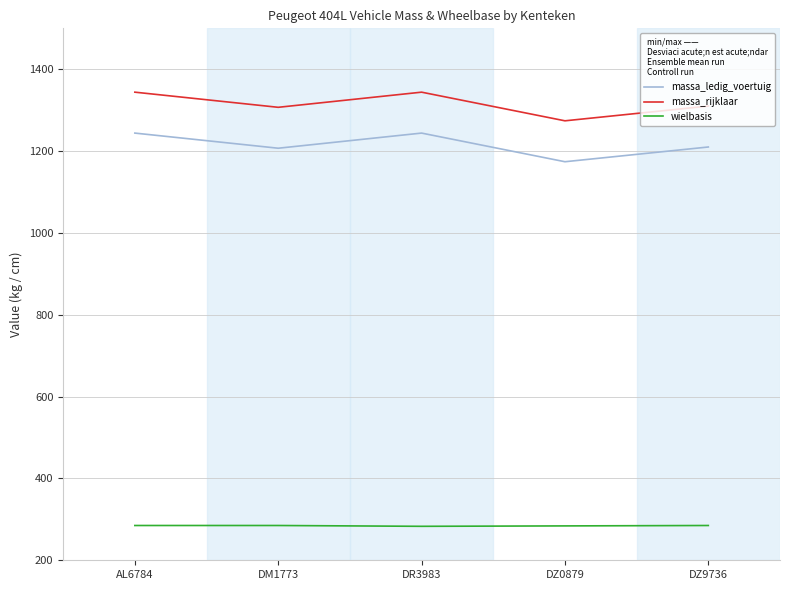

True or false: massa_ledig_voertuig has more than 0 points higher than both neighbors.

True